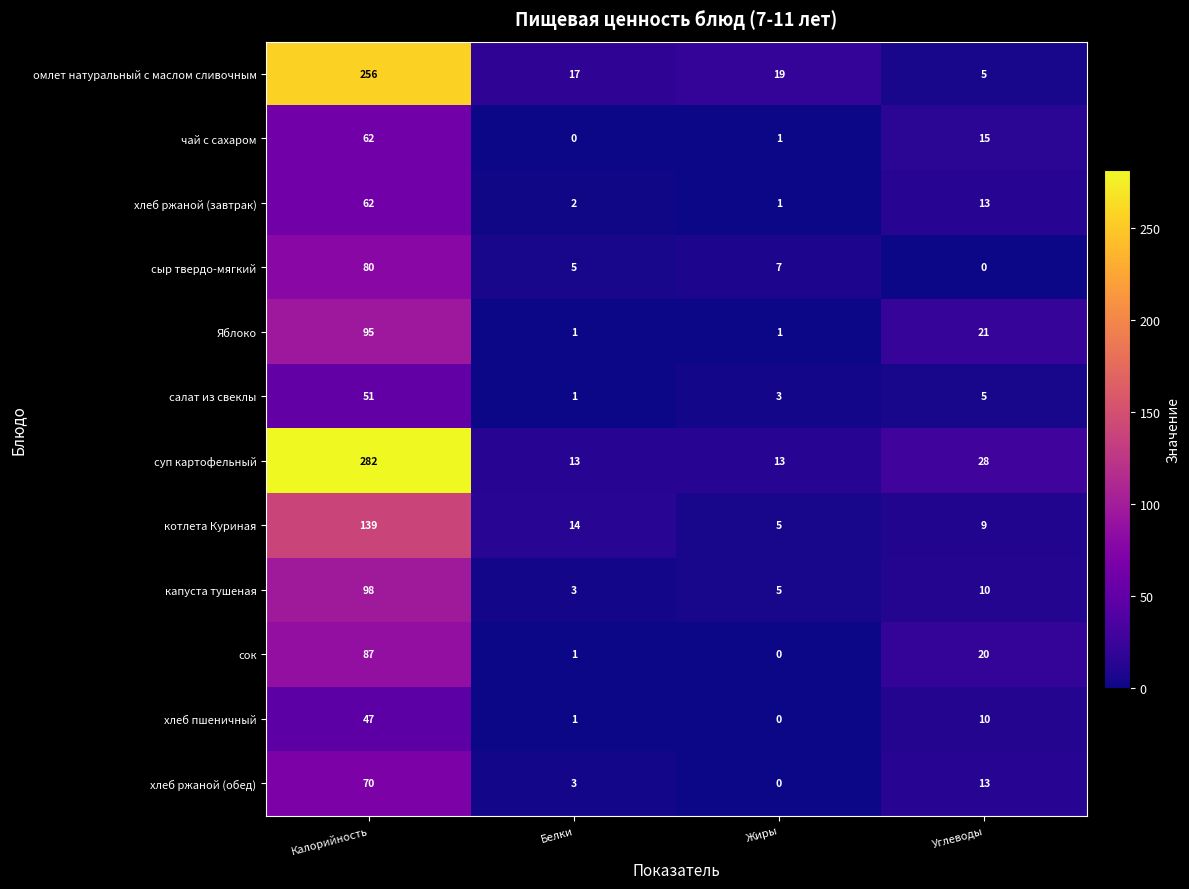

List the labels in order of сок value, smallest first.

Жиры, Белки, Углеводы, Калорийность